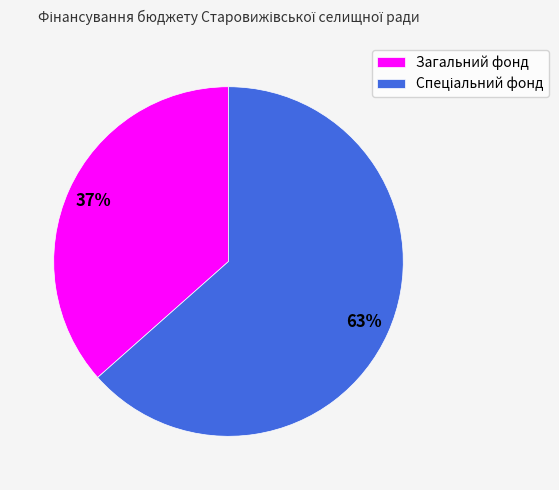

Which category has the smallest portion of the pie?

Загальний фонд